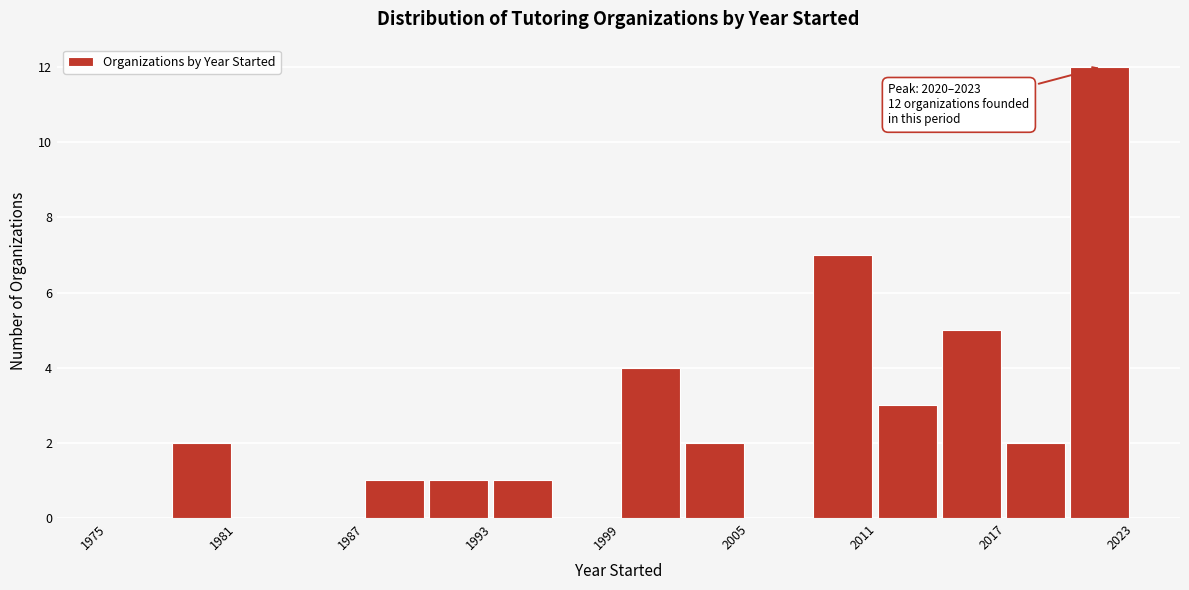

Read against the x-axis, roughly where is the centre of the tallest bar?

2021